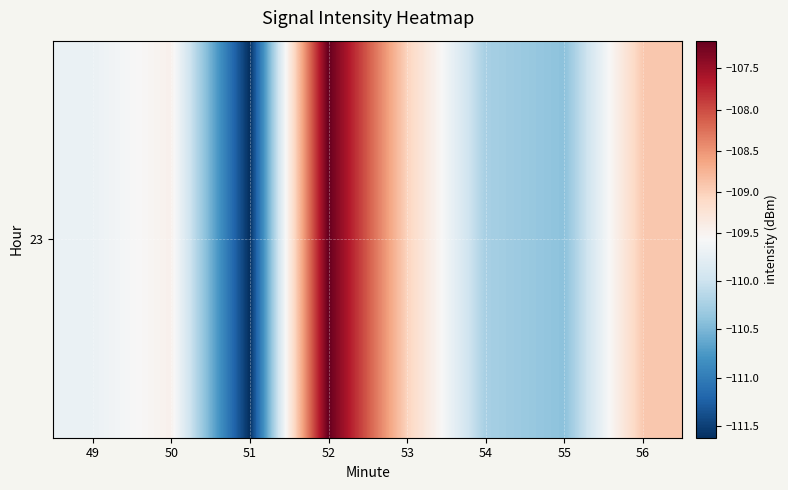

List the labels in order of value, smallest first.

51, 55, 54, 49, 50, 53, 56, 52